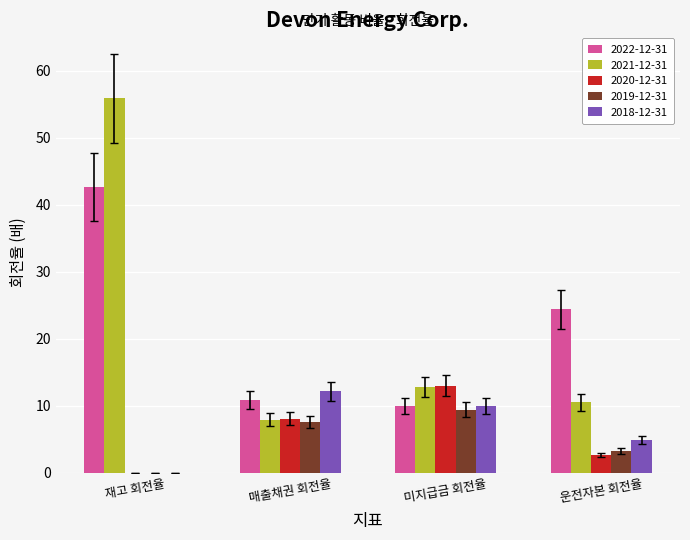

Where is 2019-12-31 nearest to the value 4?

운전자본 회전율